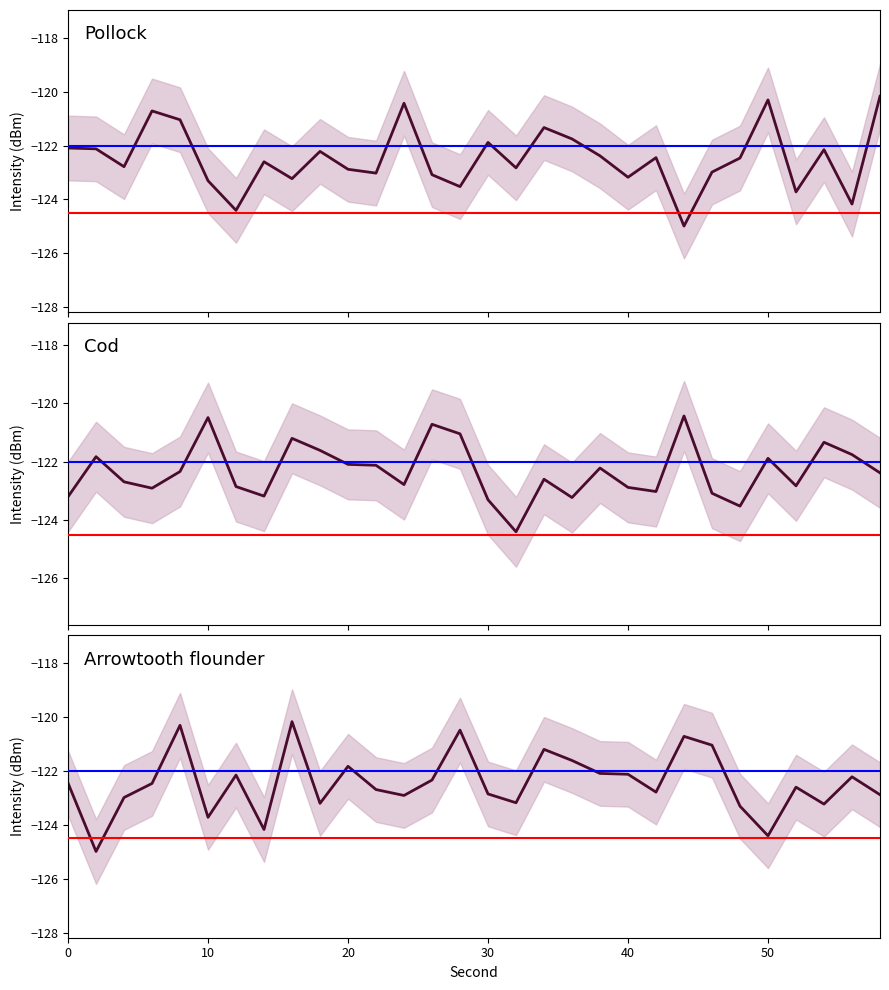

True or false: Cod and Pollock cross at least once.

True